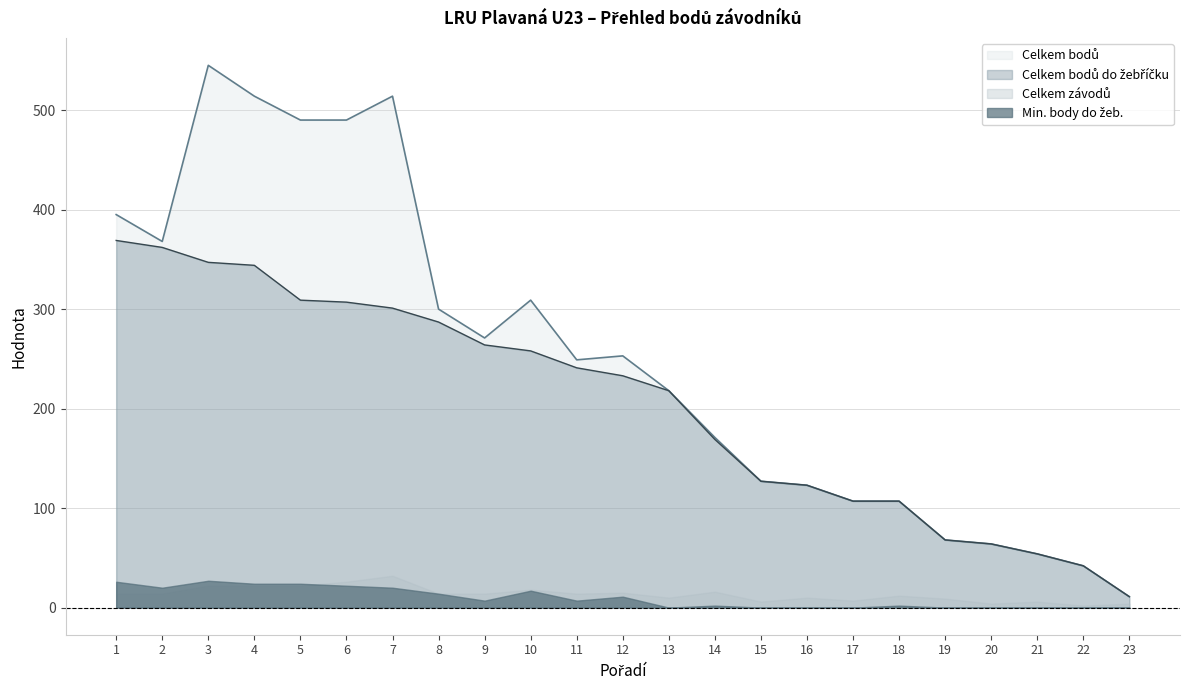

What is the maximum value shown in the chart?

545